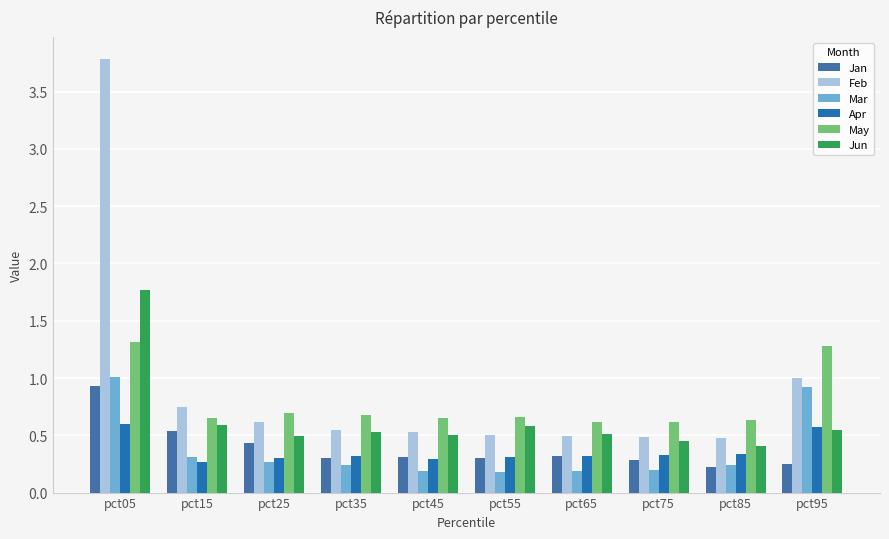

True or false: May has a value of 0.4 at pct85.

False